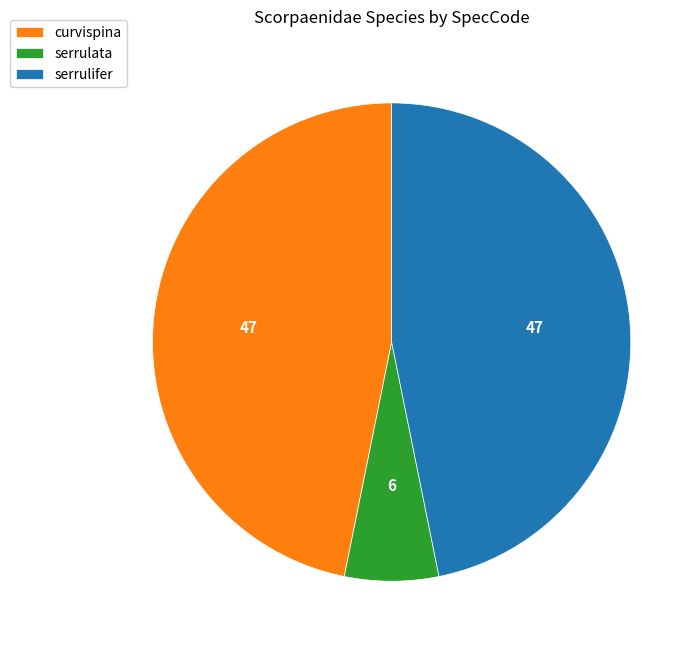

How many slices are in this pie chart?

3